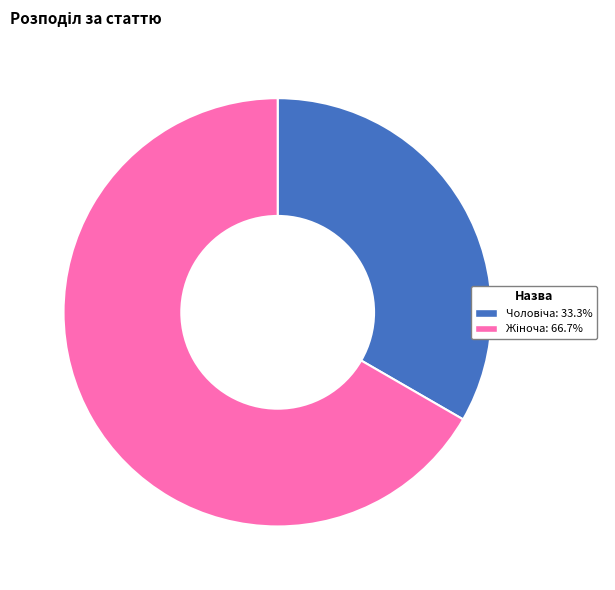

How many segments does this pie chart have?

2